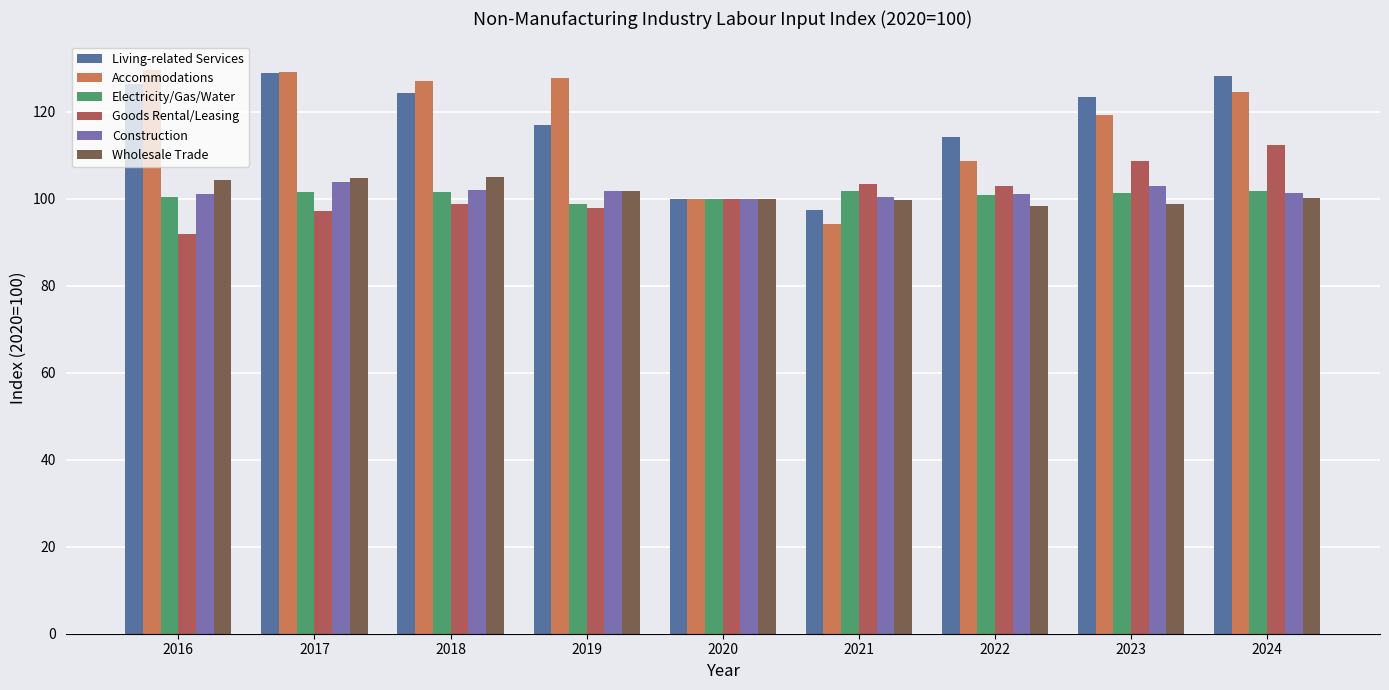

What are all the series names shown in the legend?

Living-related Services, Accommodations, Electricity/Gas/Water, Goods Rental/Leasing, Construction, Wholesale Trade